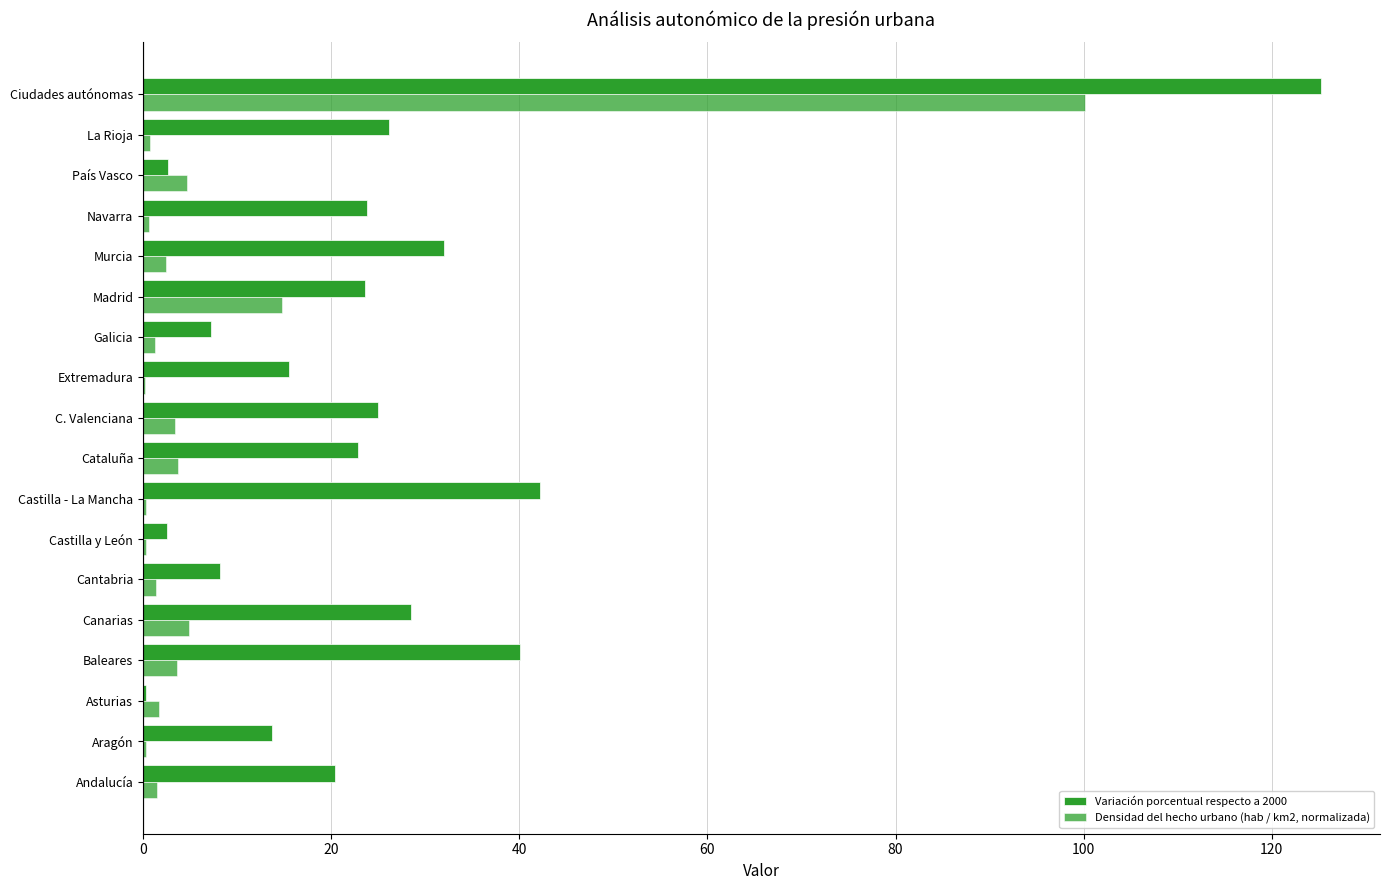

How many categories are shown in the chart?

18